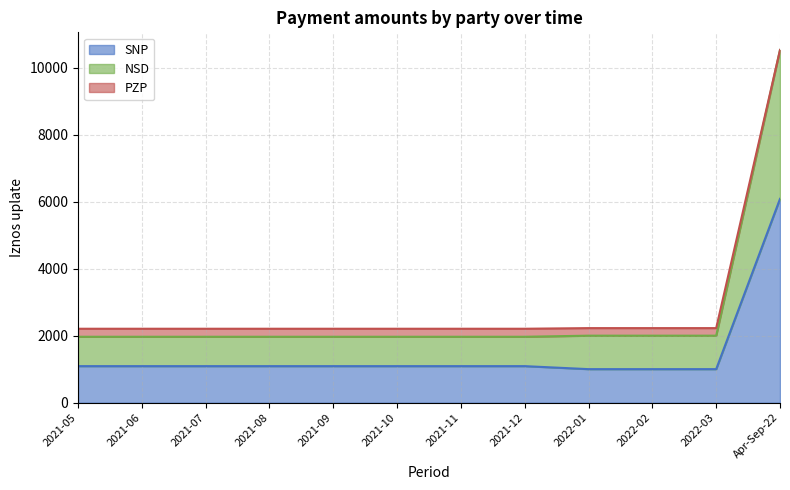

Which category has the highest value in the SNP series?

Apr-Sep-22